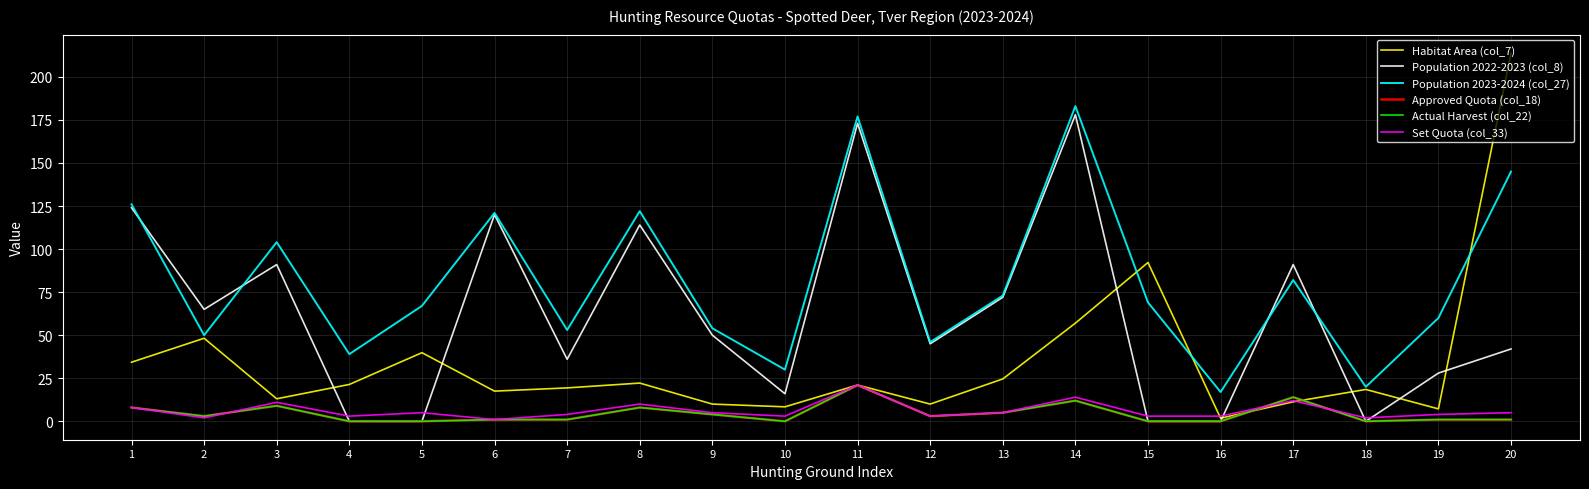

What is the approximate value of Approved Quota (col_18) at 8?

8.0